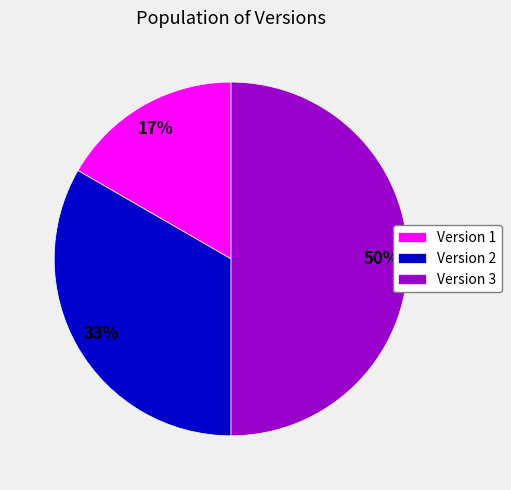

What percentage is the Version 1 slice, to the nearest percent?

17%